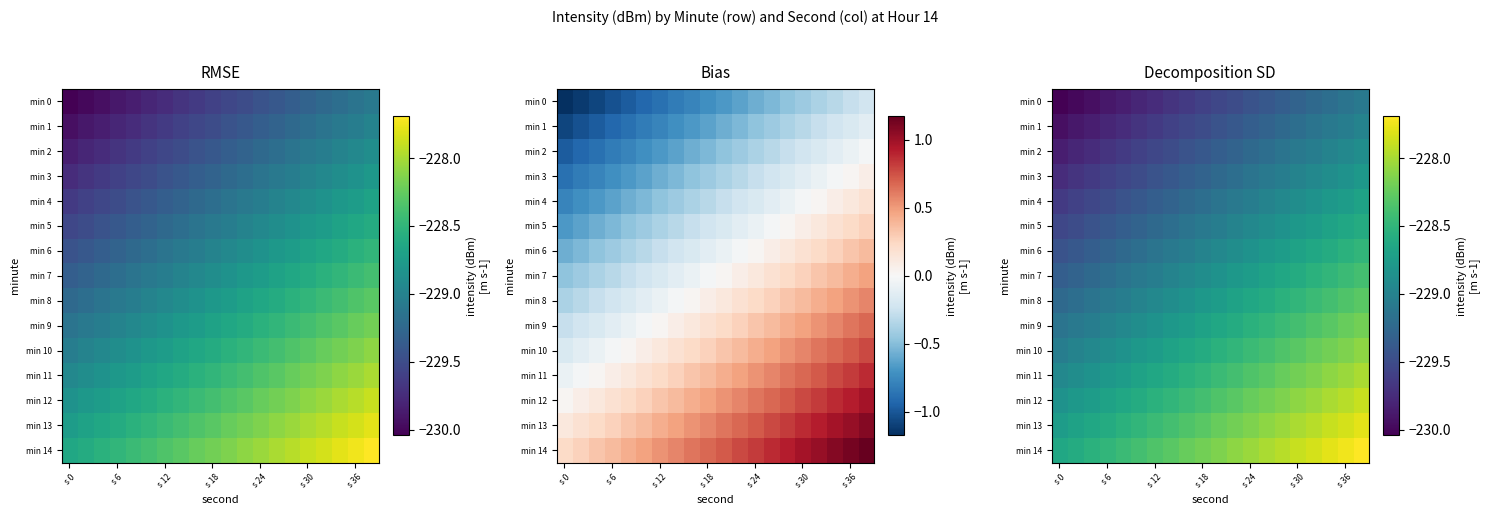

How many series are shown in this chart?

15